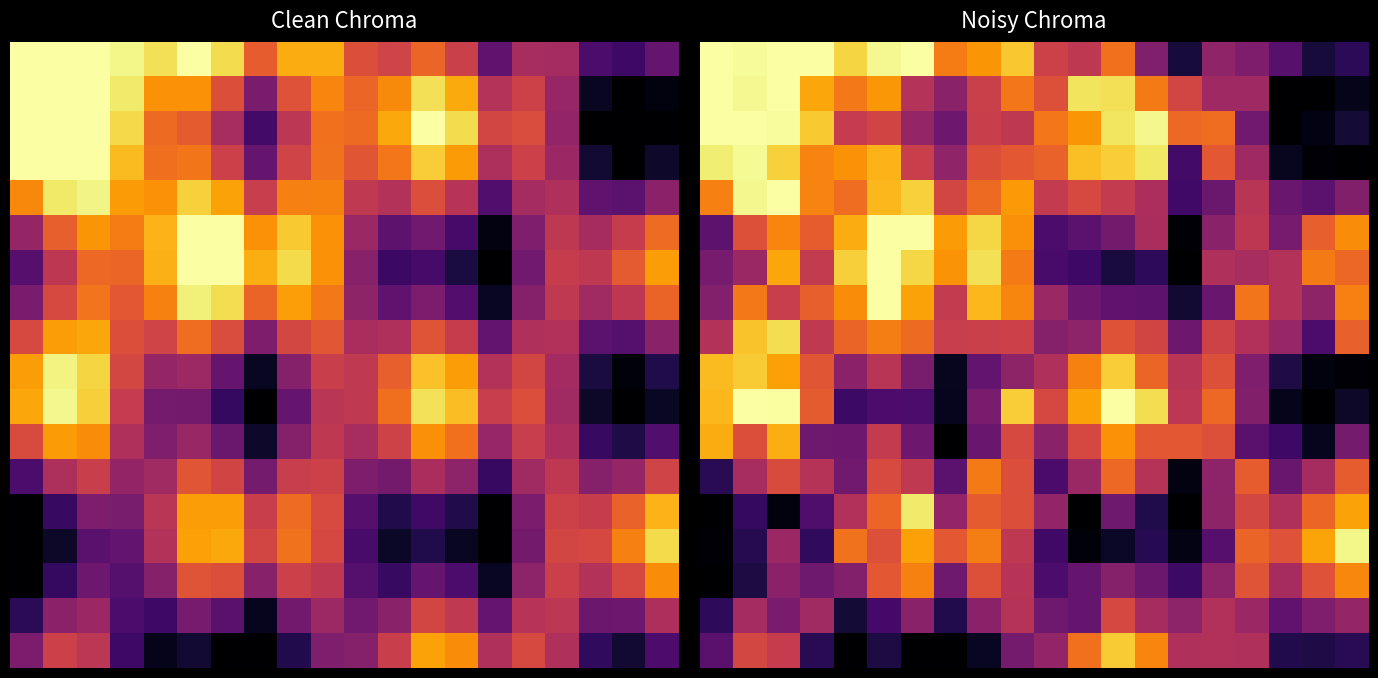

How many values in 2 are above zero?

19